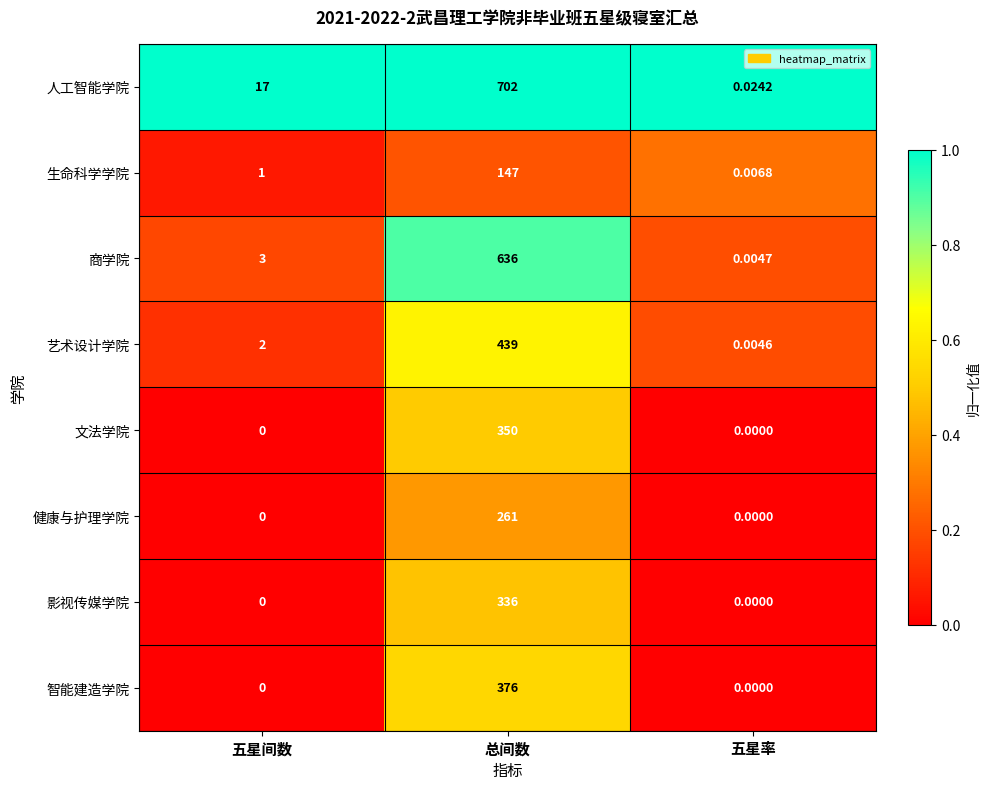

Which category has the highest value in the 文法学院 series?

总间数